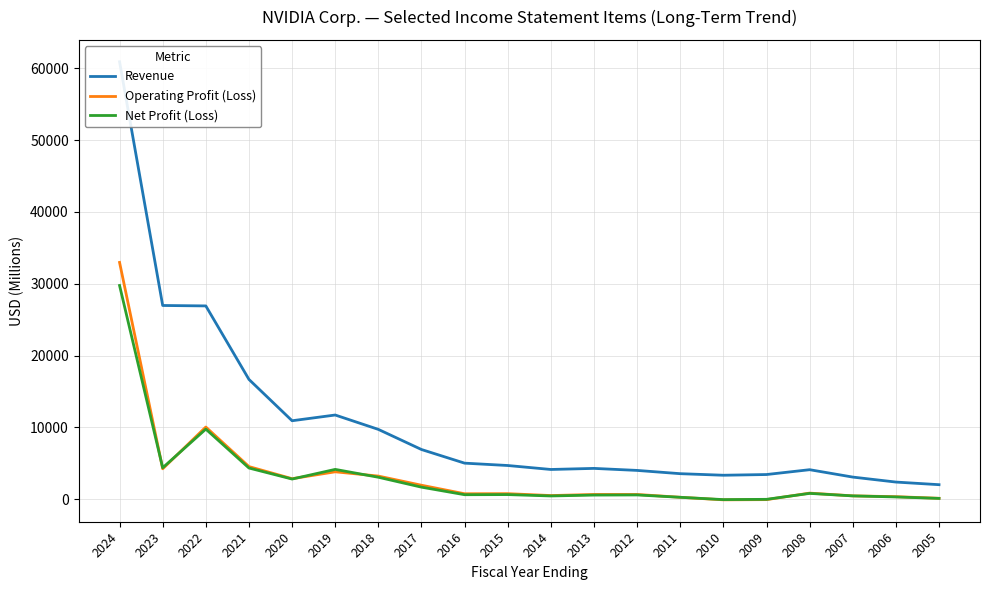

True or false: Net Profit (Loss) has a value of -30 at 2009.

True